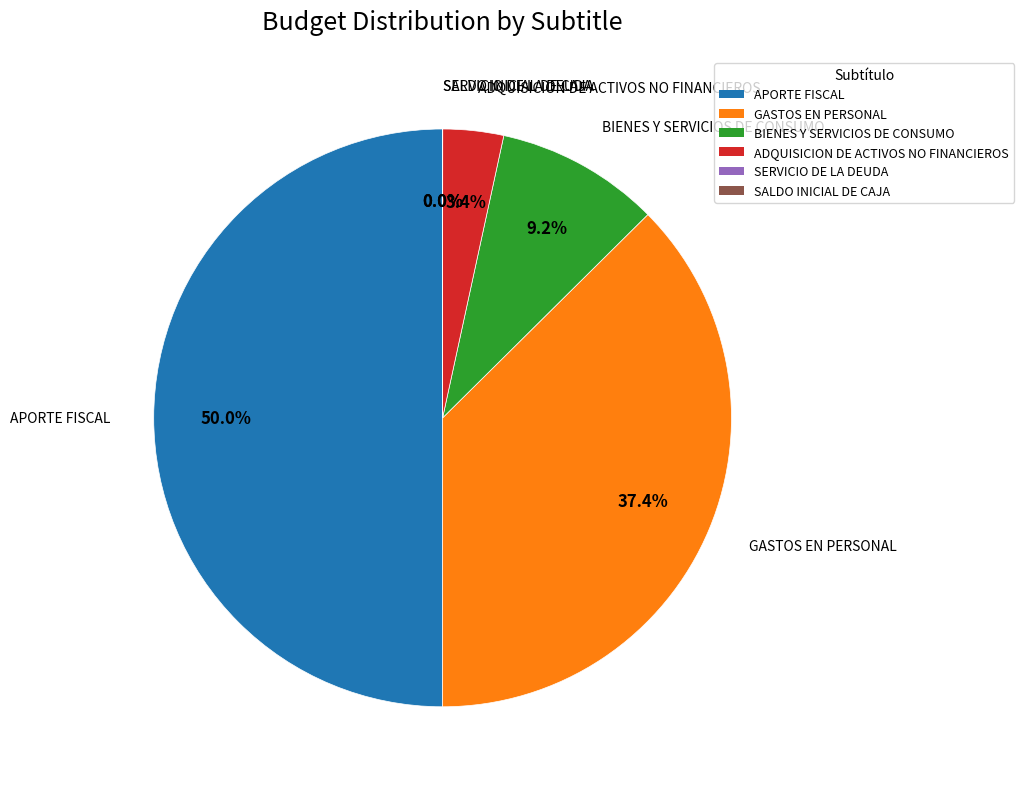

Which has a higher value, ADQUISICION DE ACTIVOS NO FINANCIEROS or GASTOS EN PERSONAL?

GASTOS EN PERSONAL